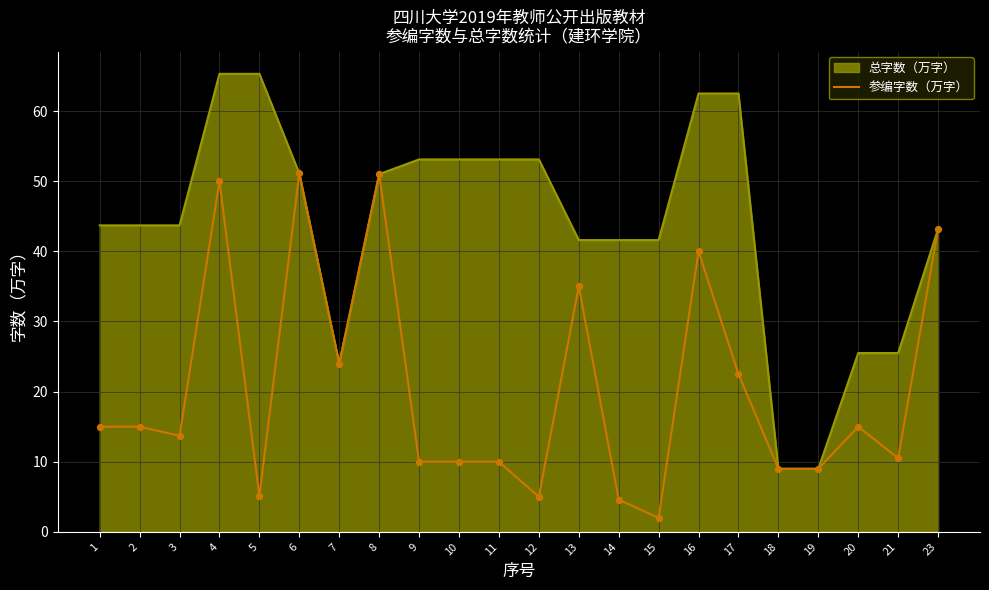

Which series changed the most between 3 and 17?

总字数（万字）